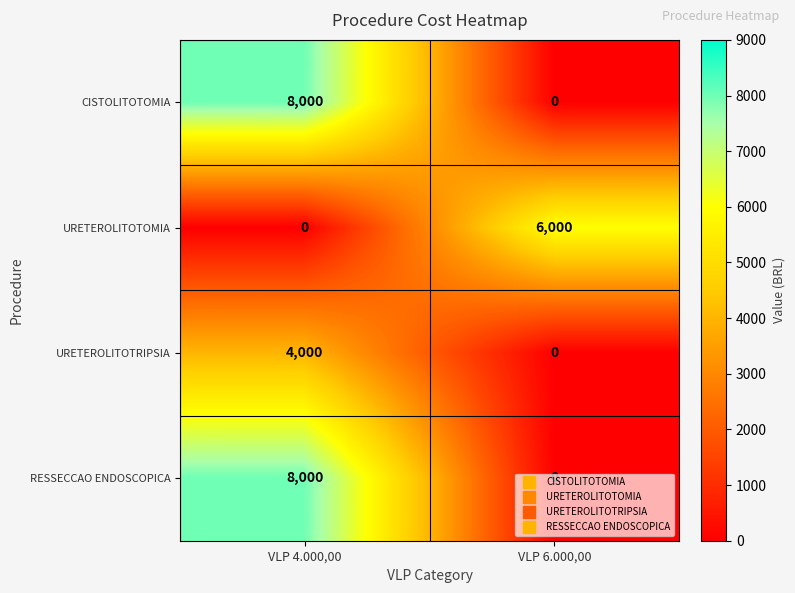

What is the spread (max minus min) of values at VLP 6.000,00?

6000